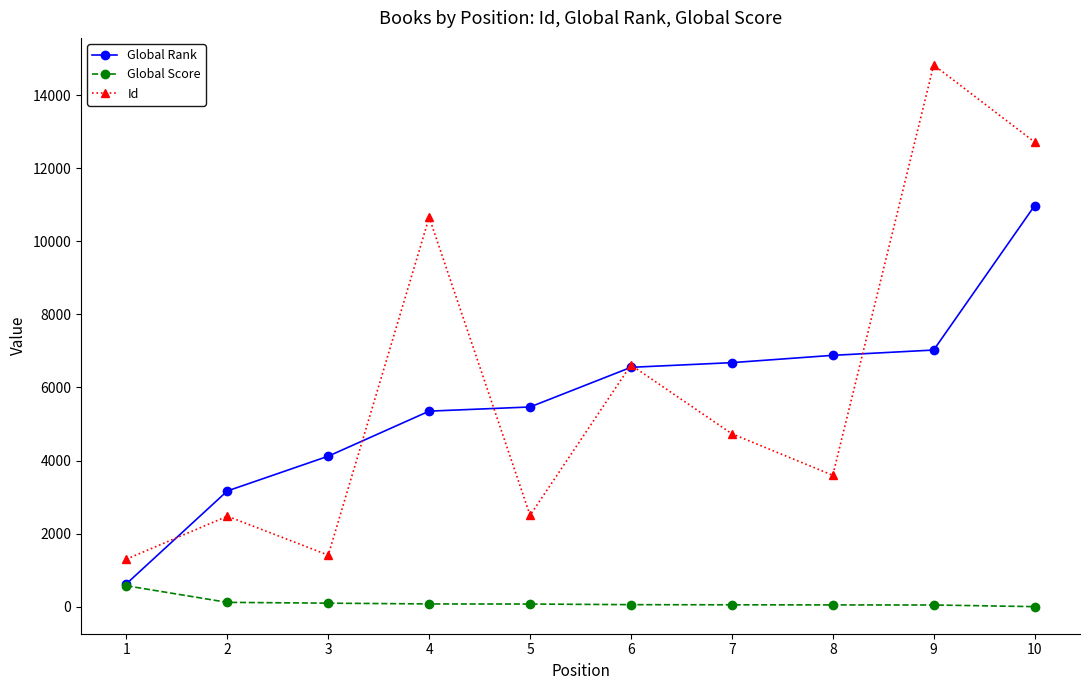

Which series has the largest range (max minus min)?

Id